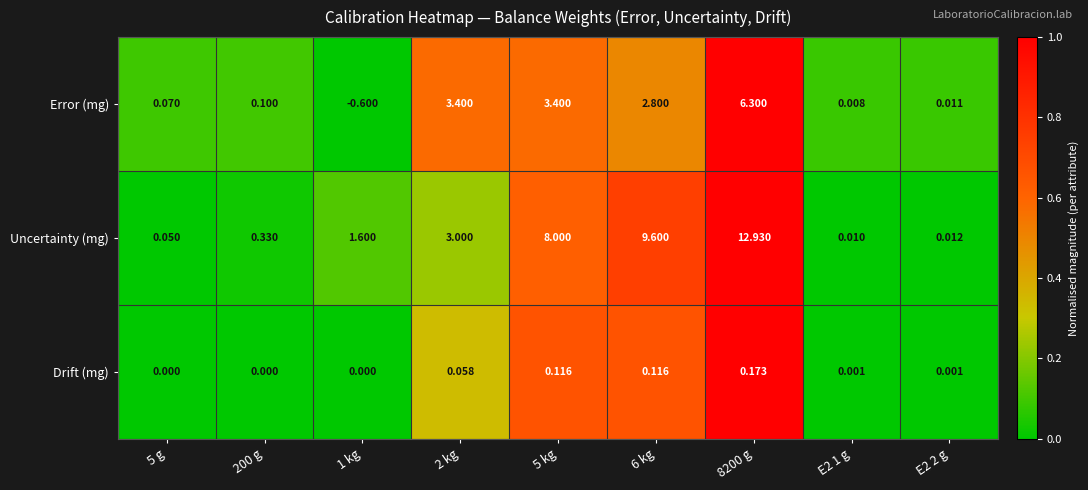

At which category is the sum across all series the highest?

8200 g